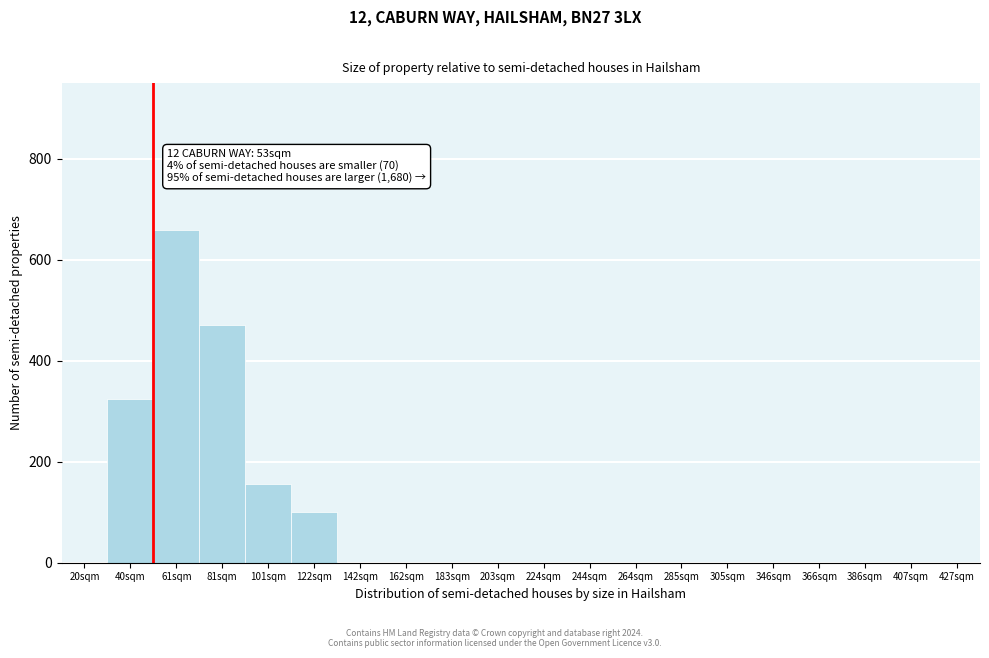

Reading right to left, list all the values displayed in this chart.

427sqm=0	407sqm=0	386sqm=0	366sqm=0	346sqm=0	305sqm=0	285sqm=0	264sqm=0	244sqm=0	224sqm=0	203sqm=0	183sqm=0	162sqm=0	142sqm=0	122sqm=100	101sqm=155	81sqm=470	61sqm=660	40sqm=325	20sqm=0